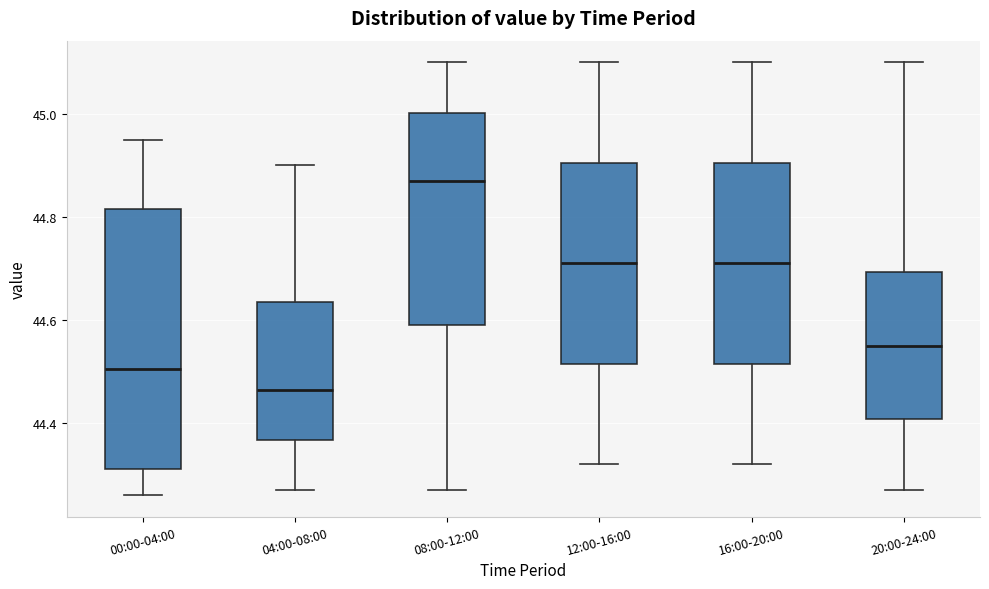

Comparing the boxes themselves (not the whiskers), which one is the tallest?

00:00-04:00